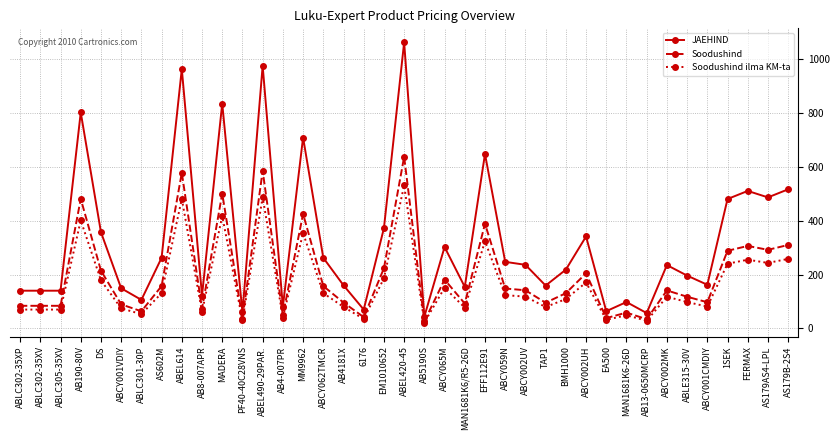

At which label does JAEHIND reach its peak?

ABEL420-45